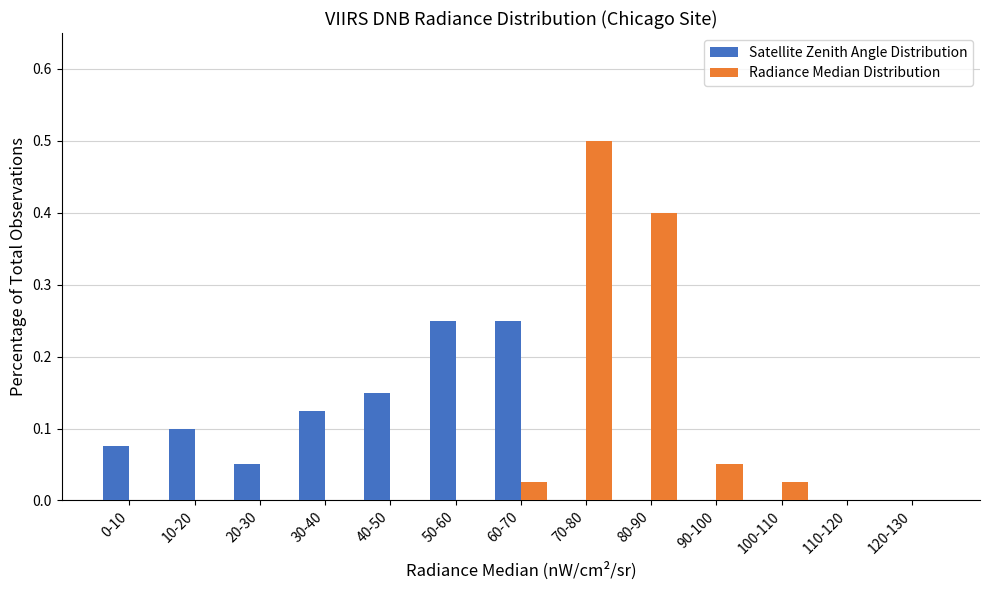

At which category is the sum across all series the highest?

70-80